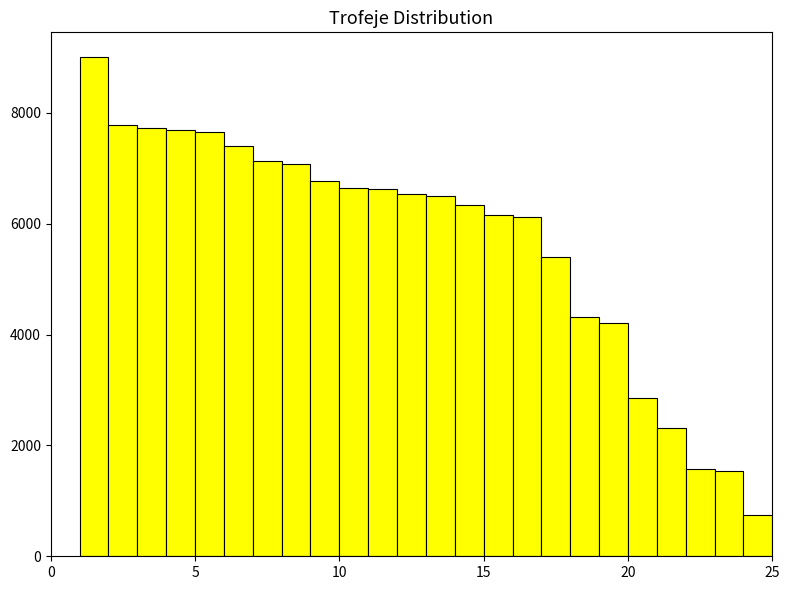

Around what value on the x-axis is the tallest bar? Give the approximate position of its centre, as read against the axis.

1.5